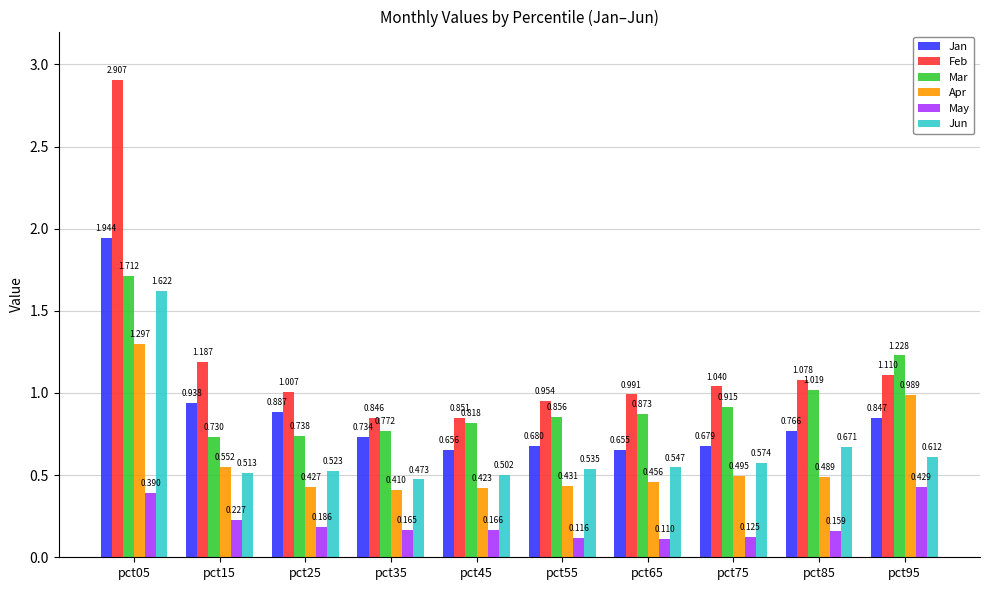

Which series has the largest total across all categories?

Feb